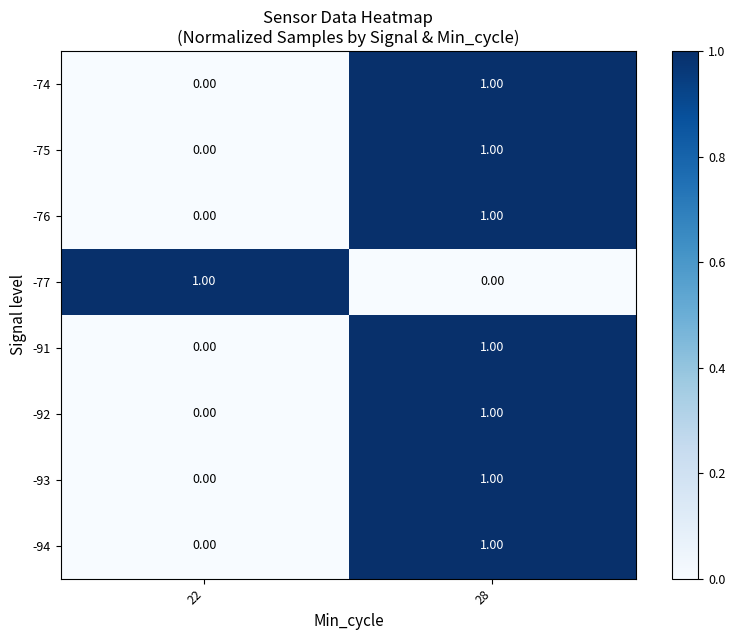

What is the difference between the highest and lowest values at 28?

1